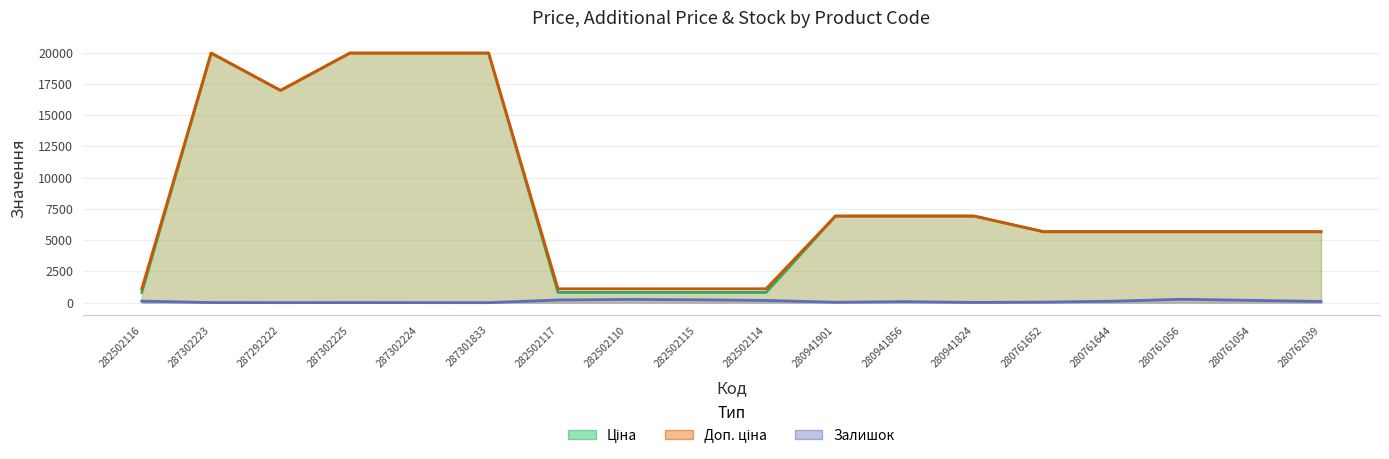

What is the average value of the Доп. ціна series?

8418.0